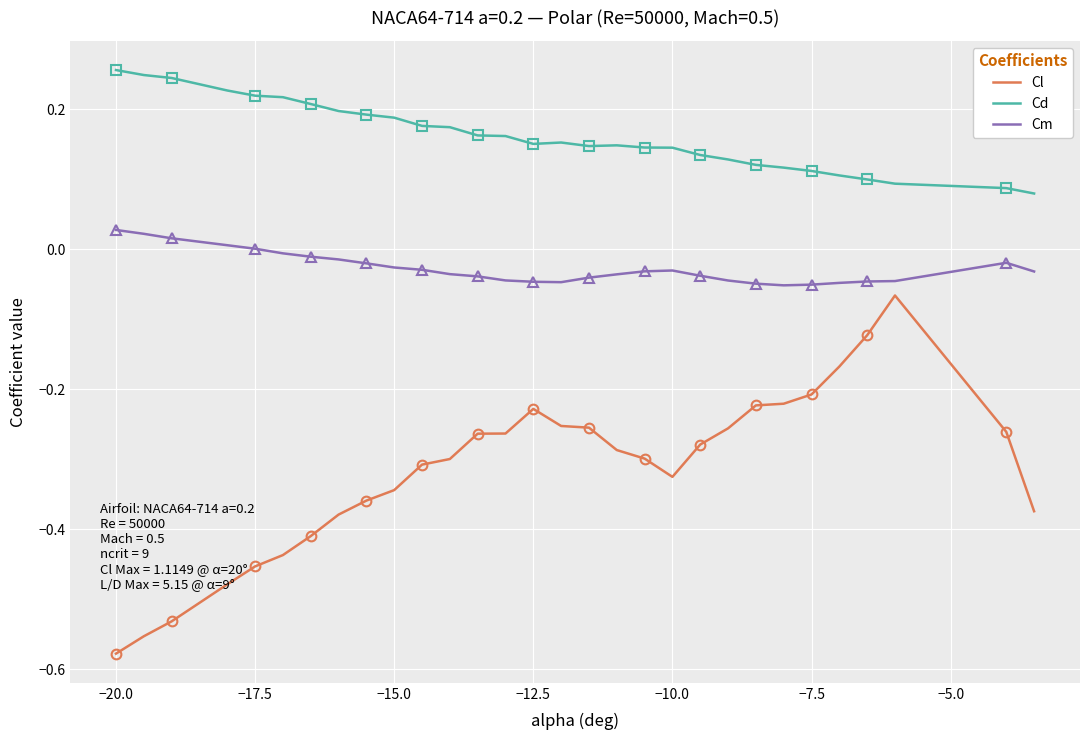

Which category has the lowest value in the Cl series?

−20.0